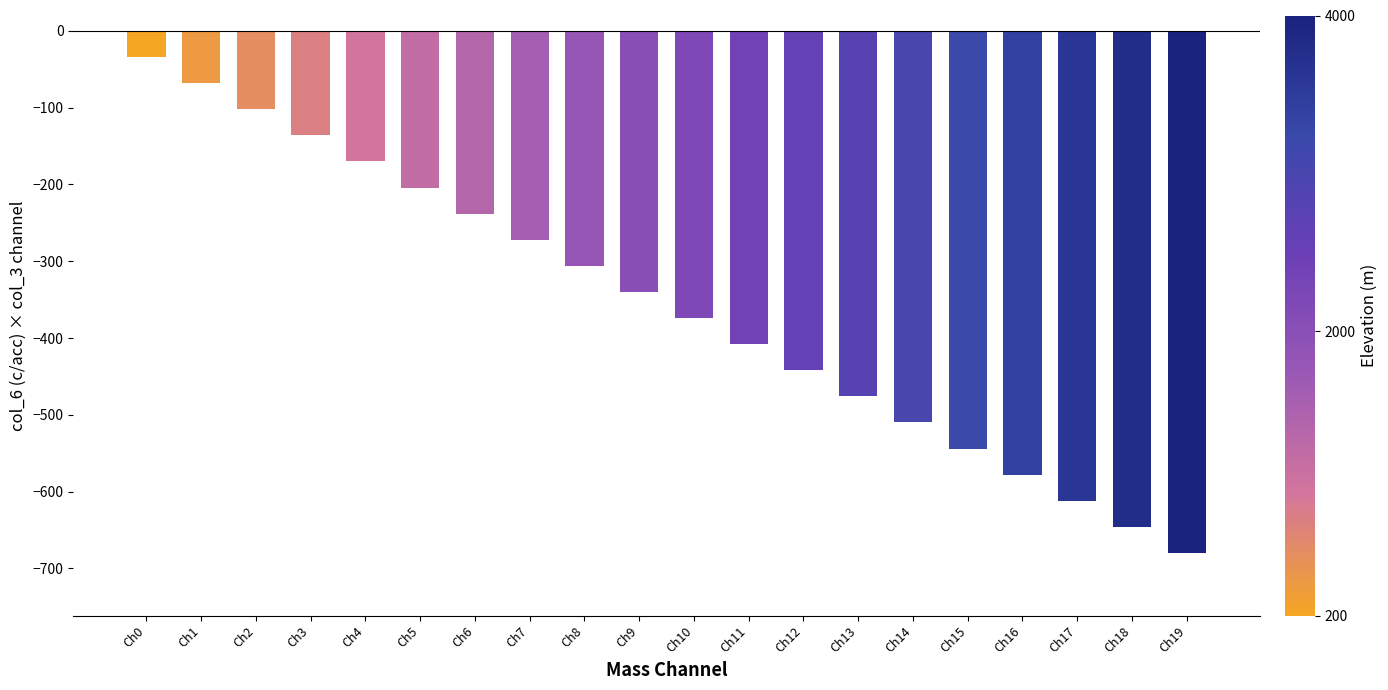

How many bars are there in total?

20